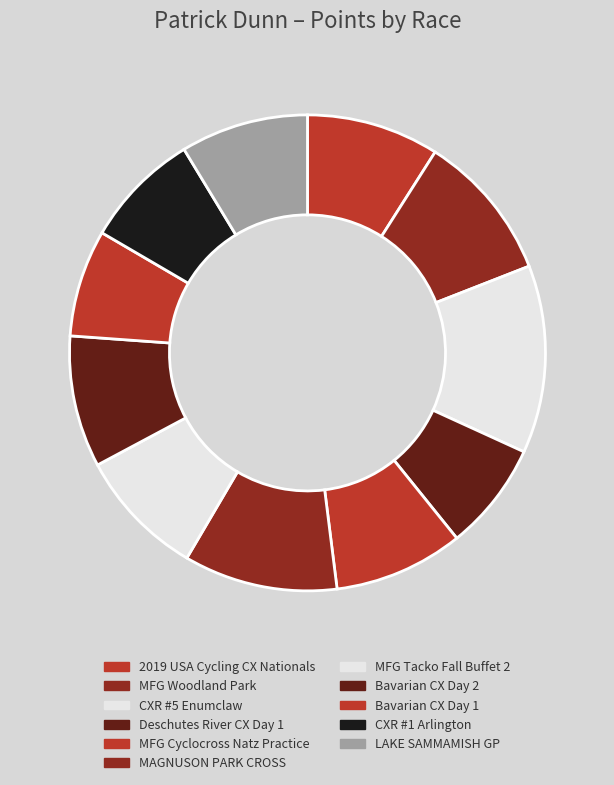

Which category has the biggest portion of the pie?

CXR #5 Enumclaw